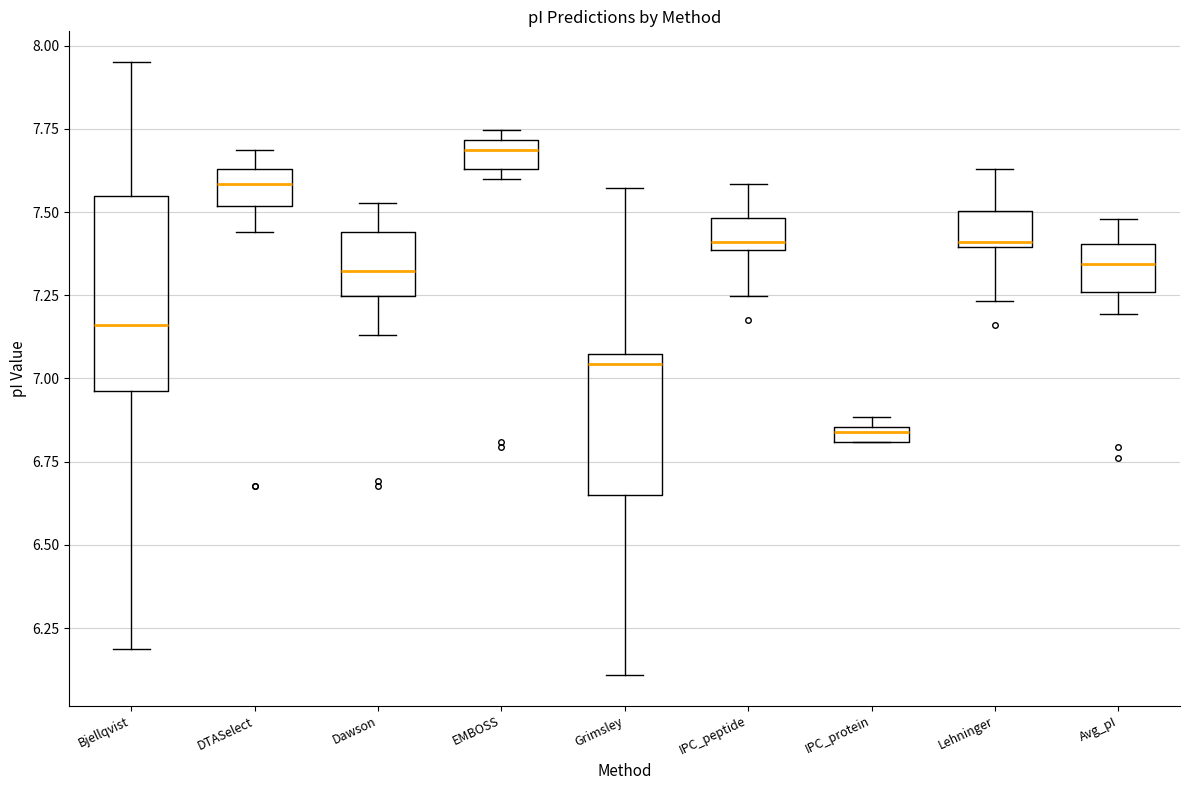

Where does the lower whisker of the box for Lehninger end on the y-axis? The values are not printed on the chart, so give them approximately, as read against the axis.

7.25